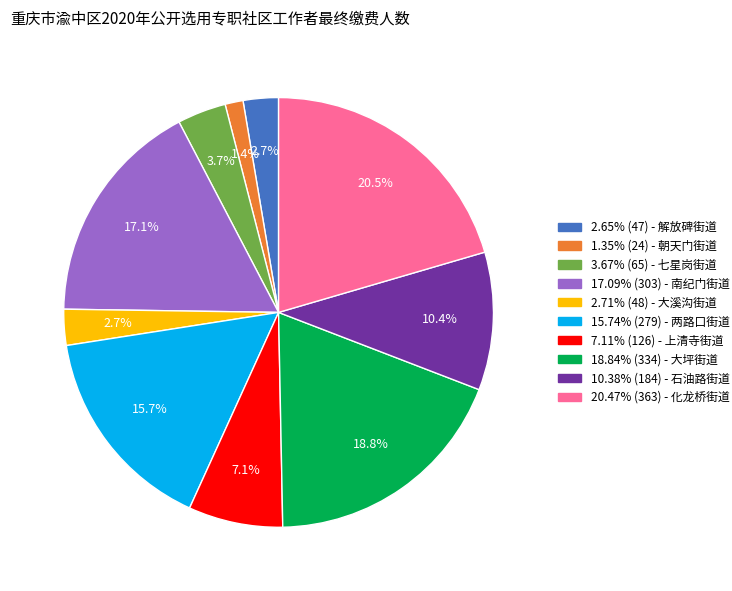

Is there any slice that represents more than half of the pie?

No